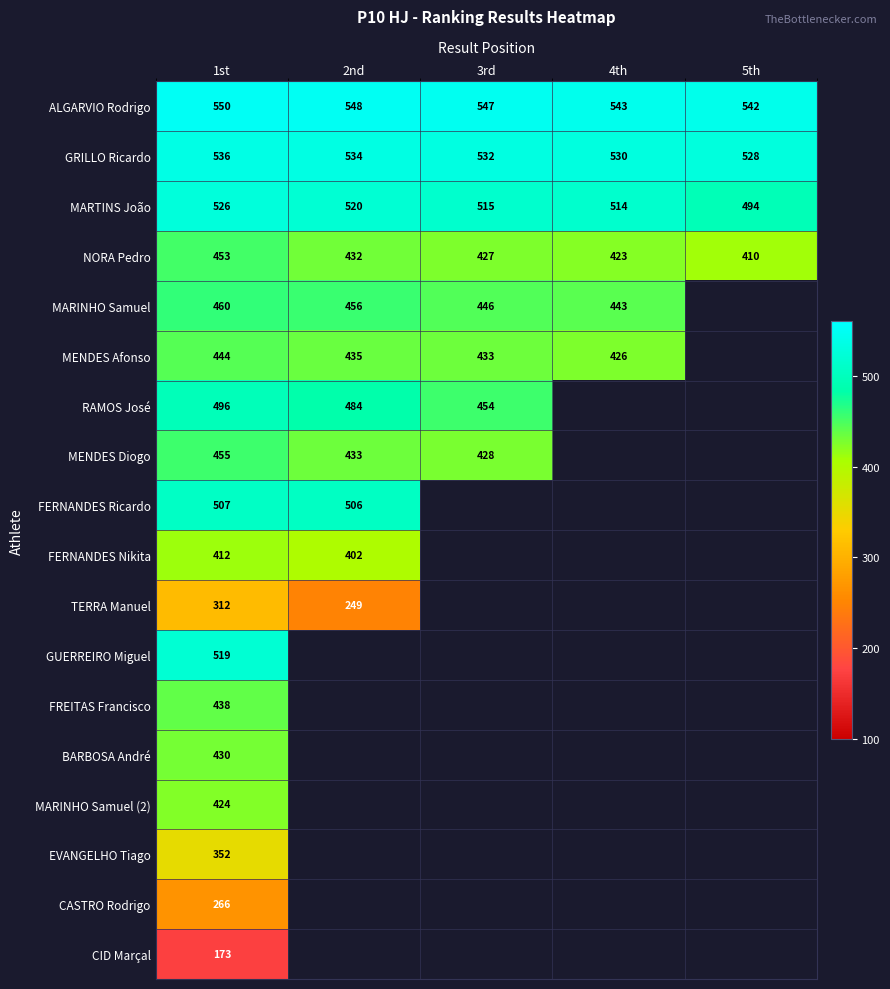

What is the sum of all MARTINS João values?

2569